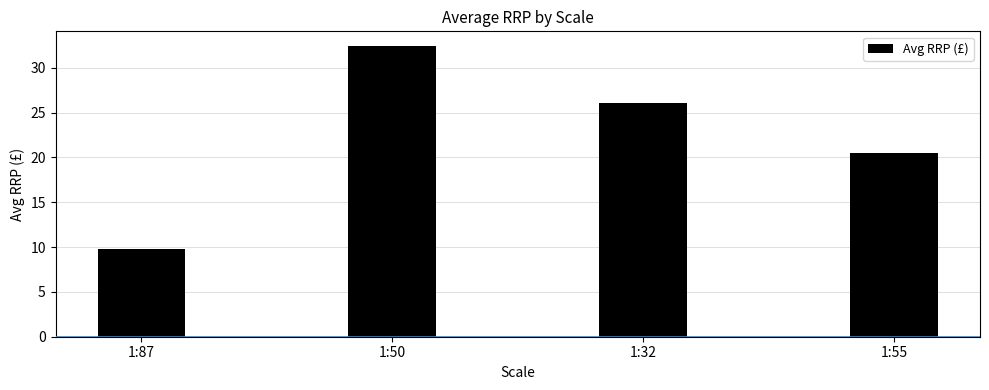

Rank the categories by value from lowest to highest.

1:87, 1:55, 1:32, 1:50